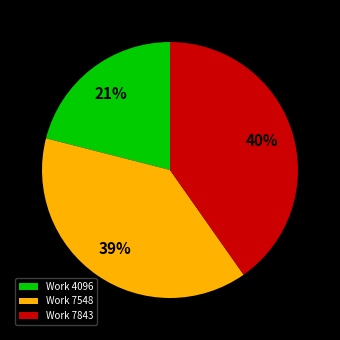

To the nearest percent, what is the combined percentage of Work 7548 and Work 7843?

79%